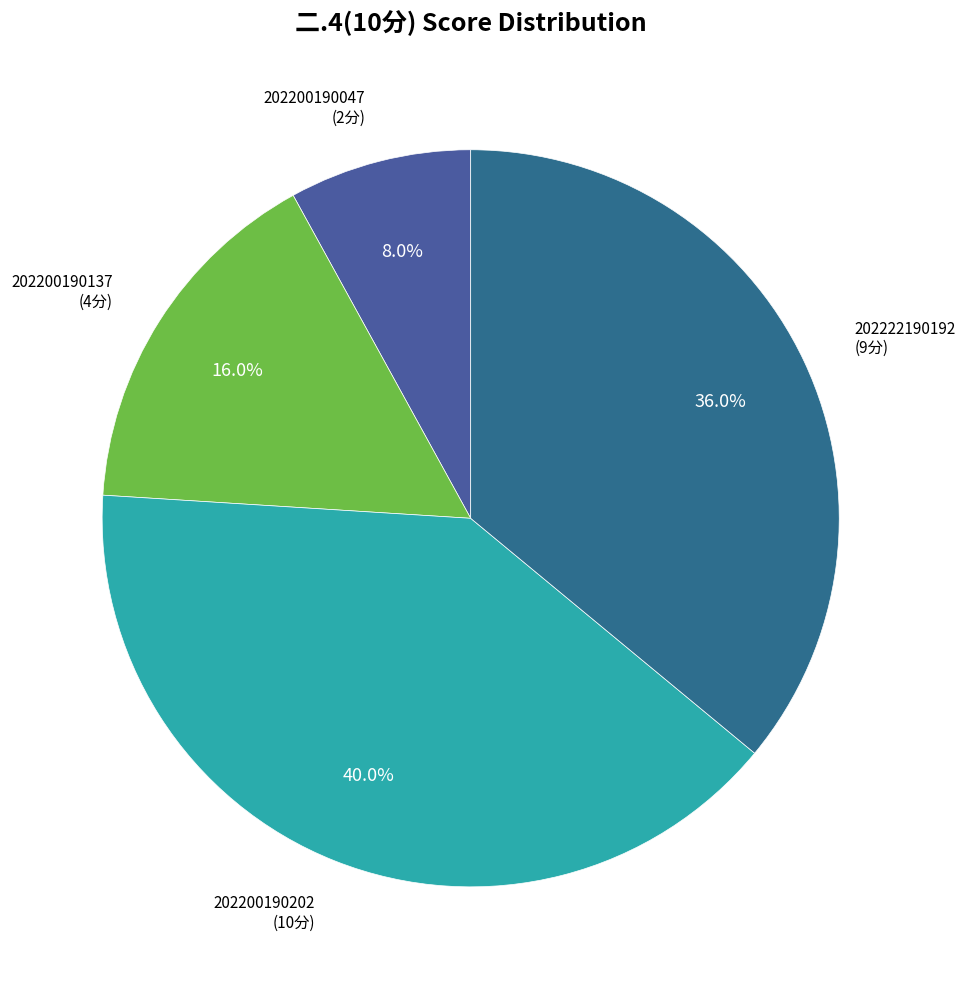

Rank the categories by value from lowest to highest.

202200190047, 202200190137, 202222190192, 202200190202